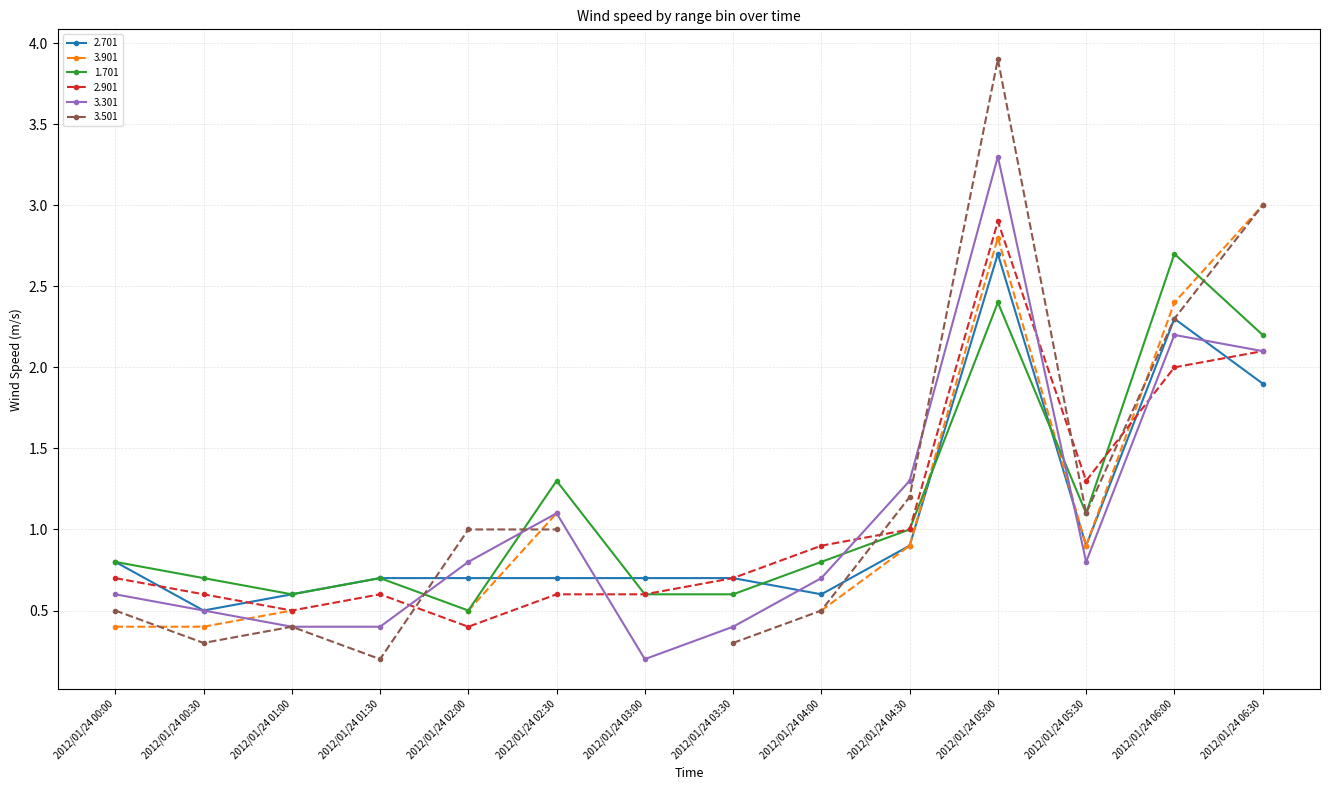

What position from the right is 2012/01/24 00:30?

13